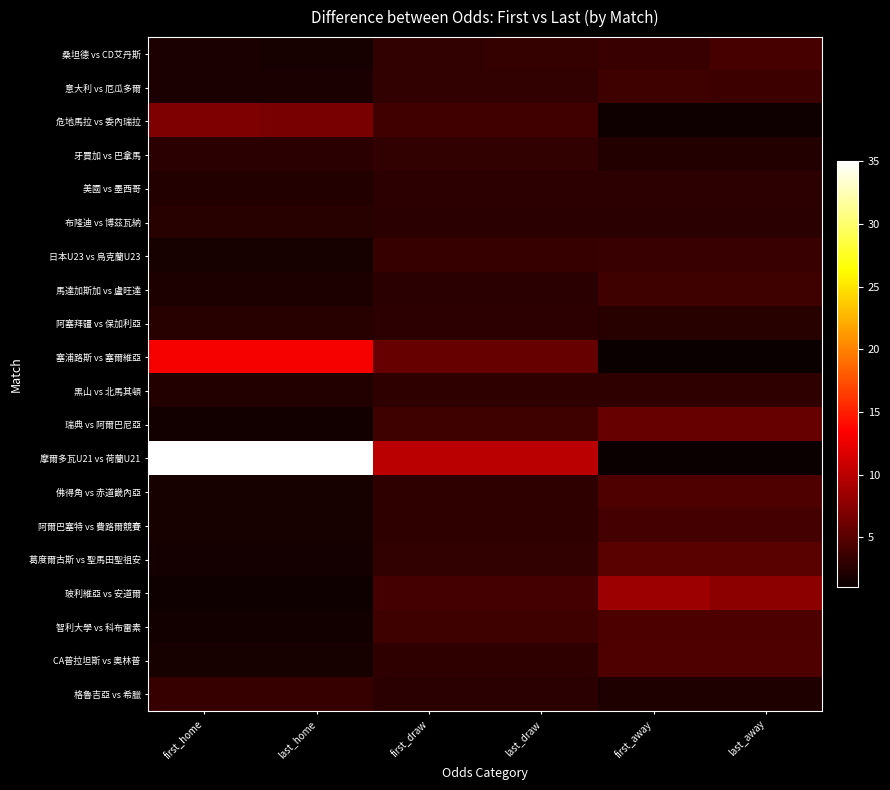

Reading left to right, transcribe all the data shown in this chart.

桑坦德 vs CD艾丹斯: first_home=1.9	last_home=1.7	first_draw=3.0	last_draw=3.2	first_away=3.5	last_away=4.2
意大利 vs 厄瓜多爾: first_home=1.9	last_home=1.9	first_draw=3.1	last_draw=3.1	first_away=3.7	last_away=3.6
危地馬拉 vs 委內瑞拉: first_home=7.0	last_home=6.7	first_draw=3.9	last_draw=3.9	first_away=1.4	last_away=1.4
牙買加 vs 巴拿馬: first_home=2.7	last_home=2.6	first_draw=3.0	last_draw=3.0	first_away=2.3	last_away=2.4
美國 vs 墨西哥: first_home=2.4	last_home=2.3	first_draw=2.9	last_draw=2.9	first_away=2.8	last_away=2.9
布隆迪 vs 博茲瓦納: first_home=2.6	last_home=2.6	first_draw=2.6	last_draw=2.6	first_away=2.6	last_away=2.6
日本U23 vs 烏克蘭U23: first_home=1.8	last_home=1.8	first_draw=3.4	last_draw=3.4	first_away=3.5	last_away=3.5
馬達加斯加 vs 盧旺達: first_home=2.0	last_home=2.0	first_draw=2.7	last_draw=2.7	first_away=3.8	last_away=3.8
阿塞拜疆 vs 保加利亞: first_home=2.6	last_home=2.6	first_draw=2.8	last_draw=2.8	first_away=2.6	last_away=2.6
塞浦路斯 vs 塞爾維亞: first_home=13.0	last_home=13.0	first_draw=5.8	last_draw=5.8	first_away=1.1	last_away=1.1
黑山 vs 北馬其頓: first_home=2.3	last_home=2.3	first_draw=2.9	last_draw=2.9	first_away=2.9	last_away=2.9
瑞典 vs 阿爾巴尼亞: first_home=1.4	last_home=1.4	first_draw=3.7	last_draw=3.7	first_away=5.8	last_away=5.8
摩爾多瓦U21 vs 荷蘭U21: first_home=35.0	last_home=35.0	first_draw=10.0	last_draw=10.0	first_away=1.0	last_away=1.0
佛得角 vs 赤道畿內亞: first_home=1.7	last_home=1.7	first_draw=3.0	last_draw=3.0	first_away=4.5	last_away=4.5
阿爾巴塞特 vs 費路爾競賽: first_home=1.8	last_home=1.8	first_draw=3.0	last_draw=3.0	first_away=4.0	last_away=4.0
葛度爾古斯 vs 聖馬田聖祖安: first_home=1.6	last_home=1.6	first_draw=3.1	last_draw=3.1	first_away=5.1	last_away=5.1
玻利維亞 vs 安道爾: first_home=1.3	last_home=1.3	first_draw=4.0	last_draw=4.0	first_away=8.5	last_away=7.8
智利大學 vs 科布雷素: first_home=1.6	last_home=1.6	first_draw=3.8	last_draw=3.8	first_away=4.4	last_away=4.4
CA普拉坦斯 vs 奧林普: first_home=1.7	last_home=1.7	first_draw=3.0	last_draw=3.0	first_away=4.6	last_away=4.6
格魯吉亞 vs 希臘: first_home=3.4	last_home=3.4	first_draw=2.7	last_draw=2.7	first_away=2.2	last_away=2.2